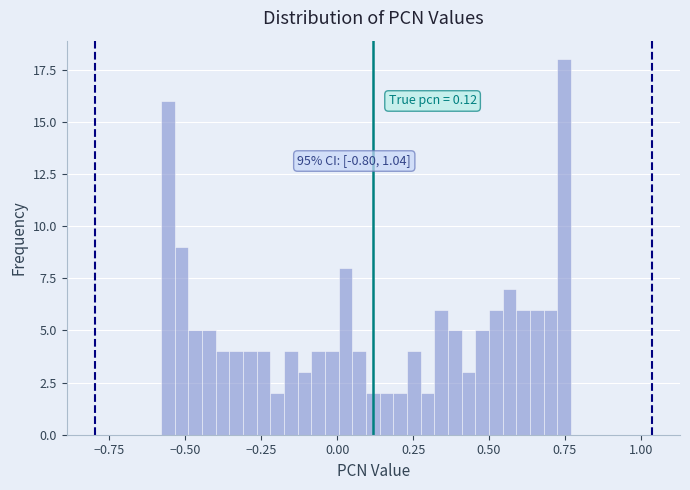

Read against the x-axis, roughly where is the centre of the tallest bar?

0.75